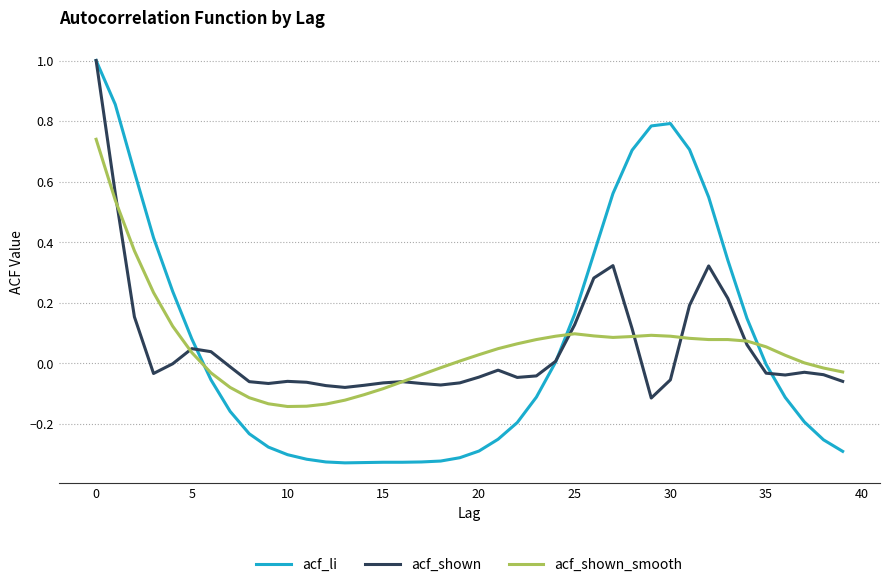

What is the maximum value shown in the chart?

1.0